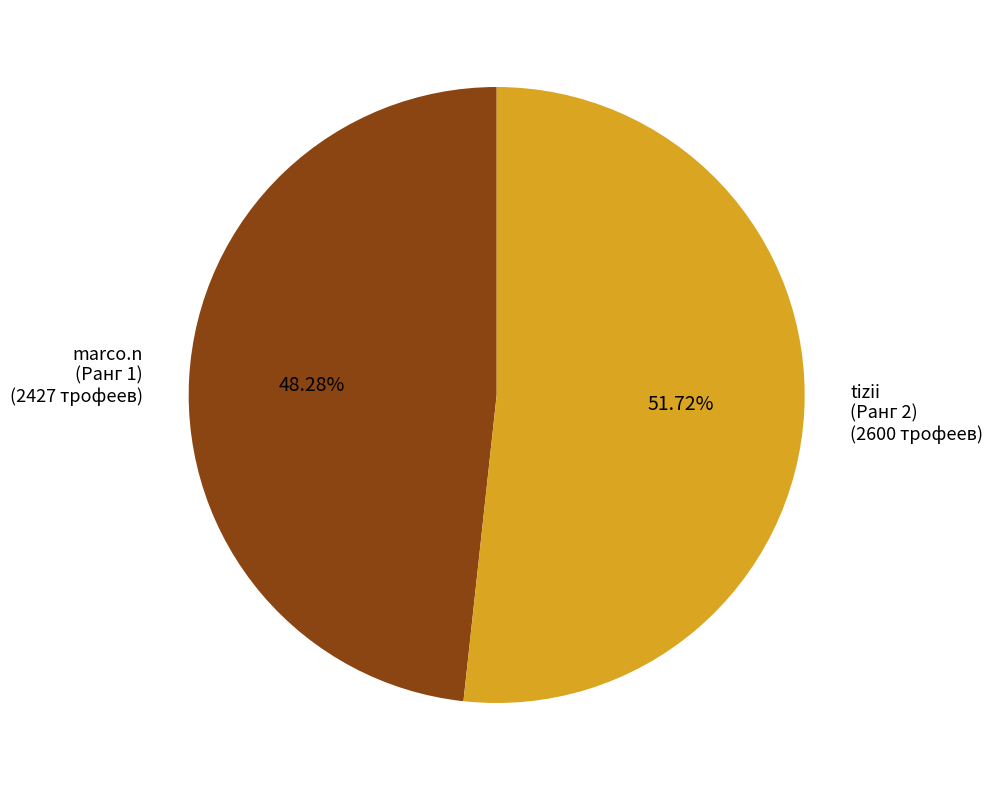

Which slice is the largest?

tizii (Ранг 2)